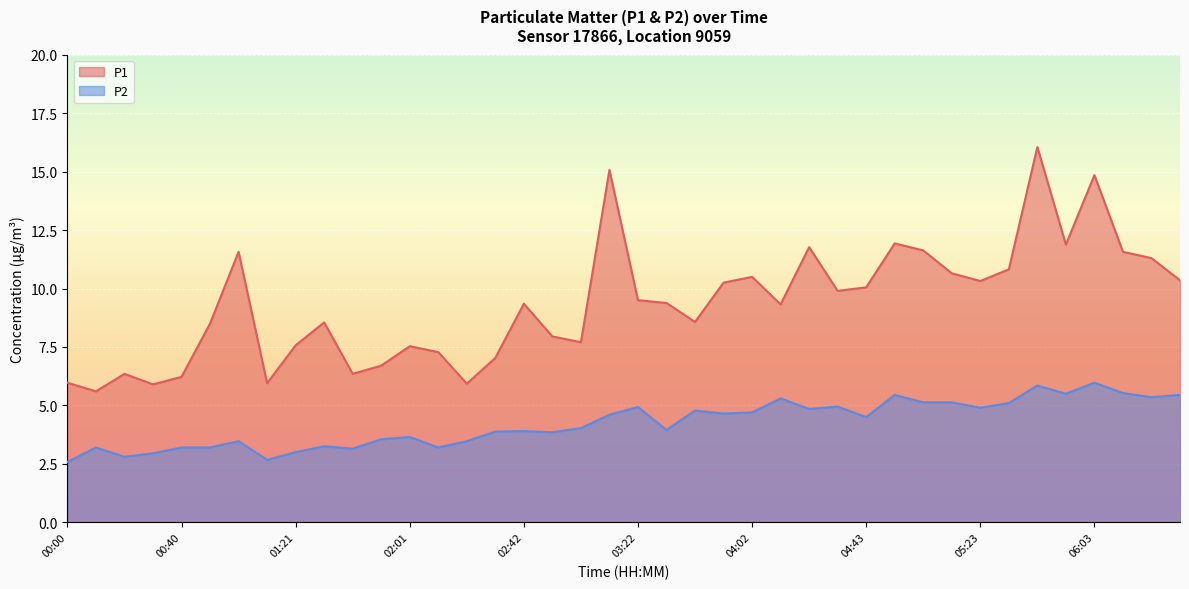

Between 01:11 and 06:33, which is larger?

06:33